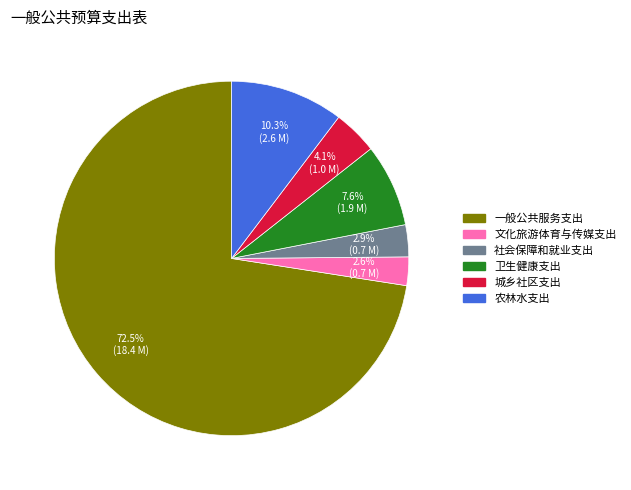

Count the number of slices in the pie.

6